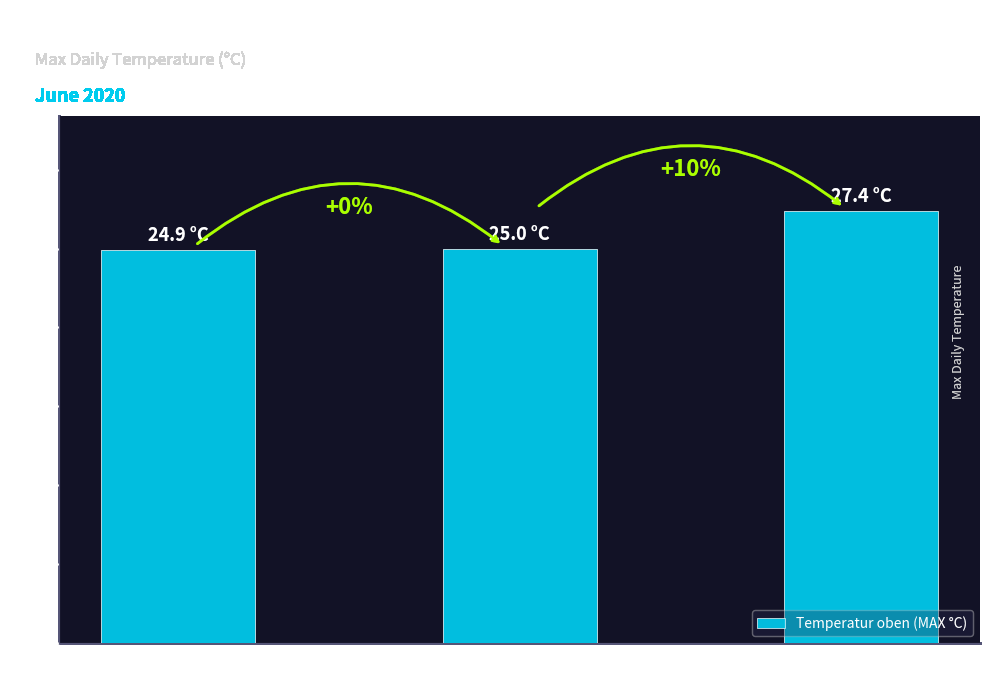

How many bars are there in total?

3